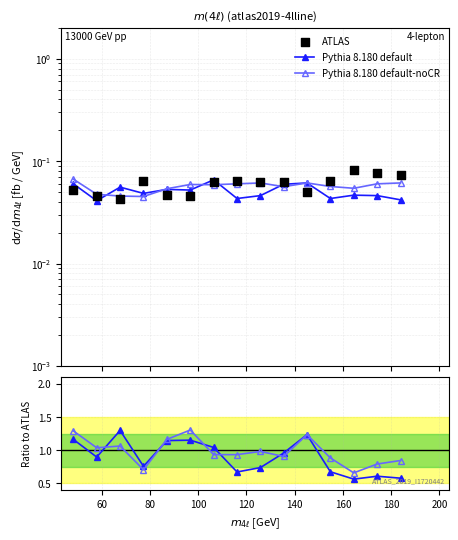

Which series contains the lowest Y value?

ATLAS